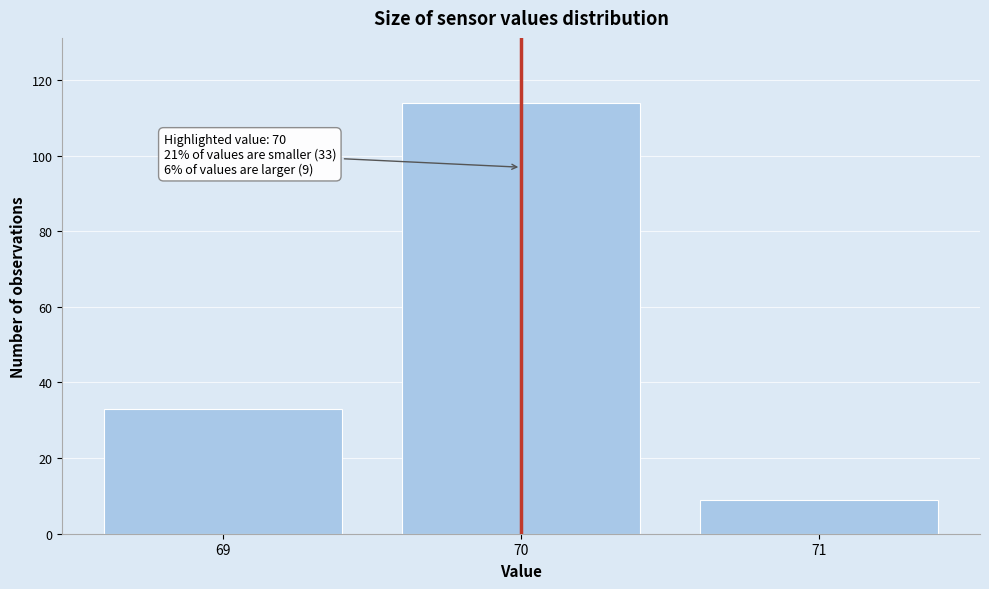

Which range on the x-axis has the tallest bar?

69.5 to 70.5